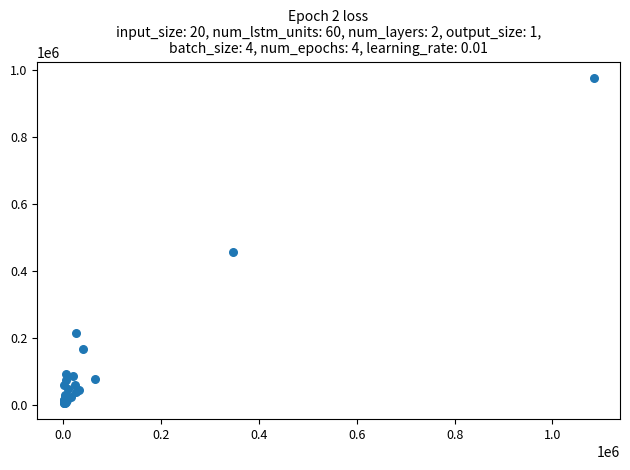

What Y value in the scatter plot is closest to 491542?

456433